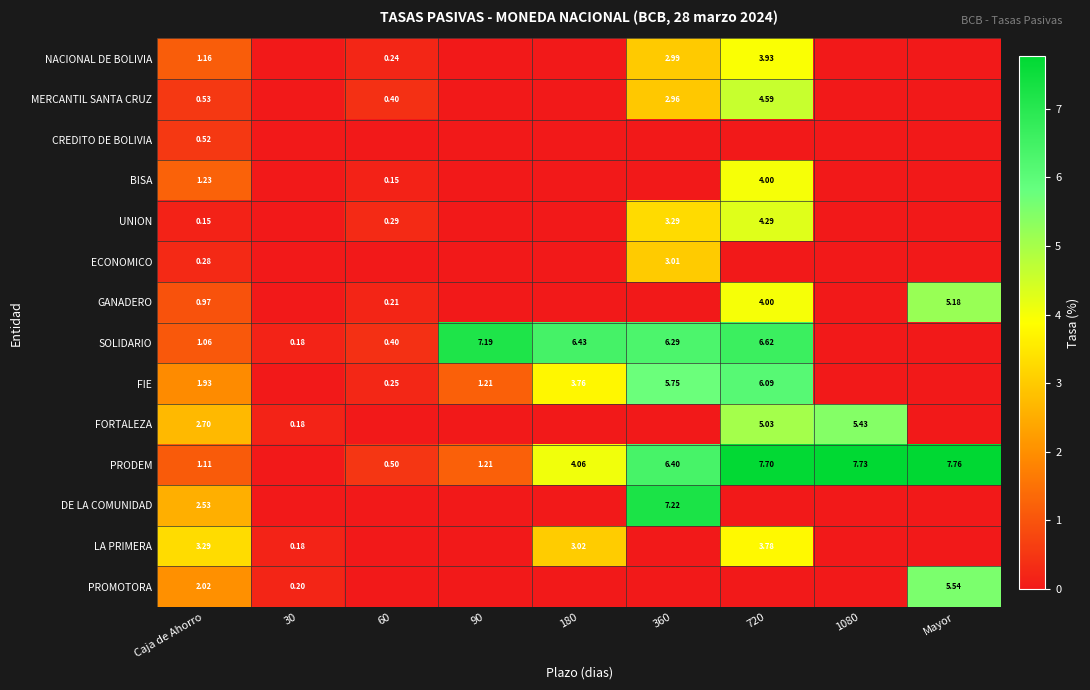

Between 60 and 1080, which series saw the biggest shift?

PRODEM